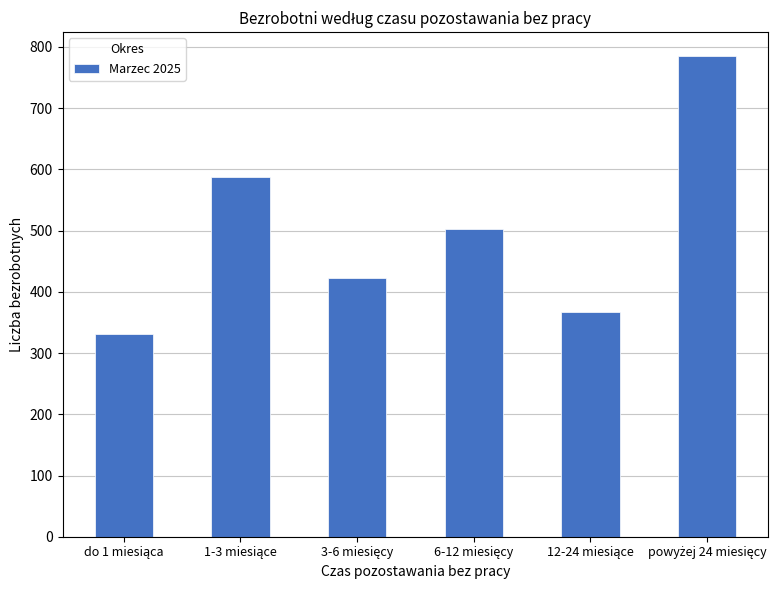

What is the value of the 3rd bar from the left?

423